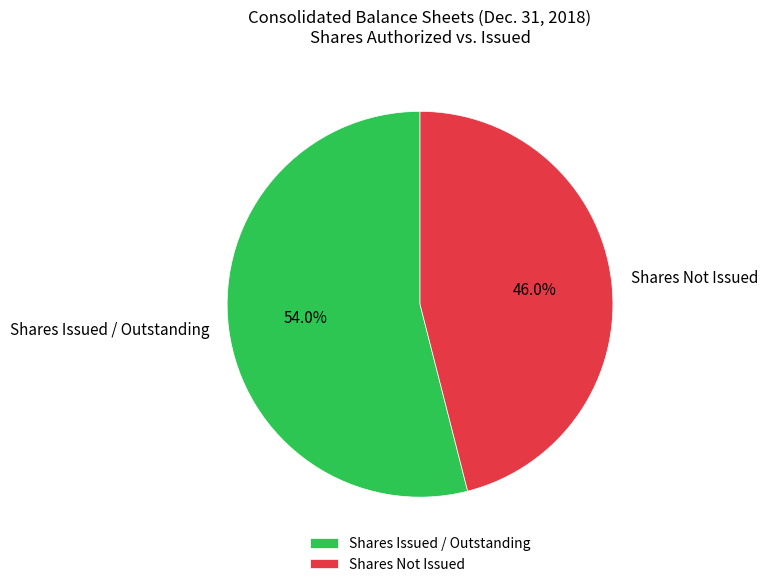

What percentage is NOT represented by Shares Not Issued?

54.0%